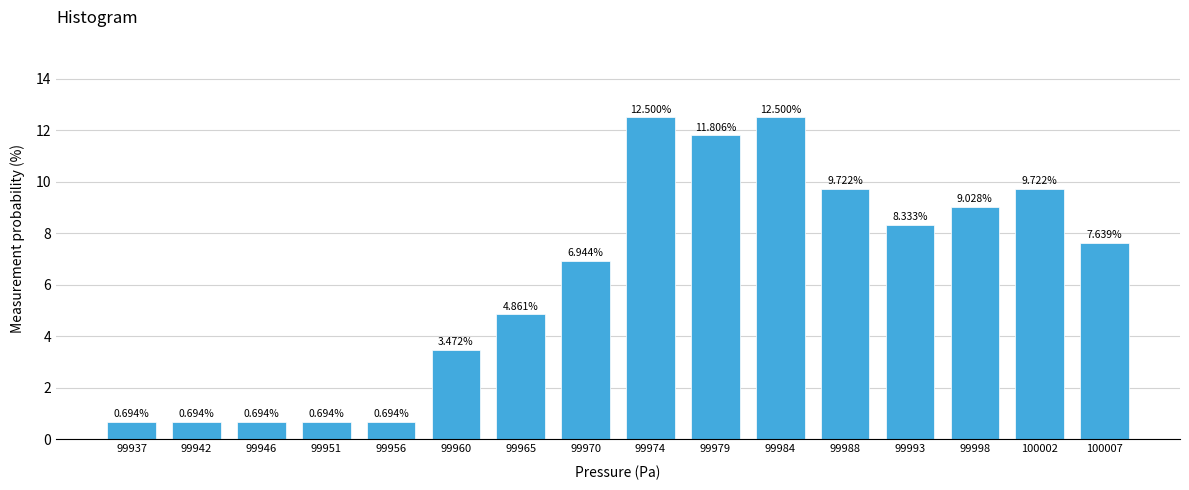

What is the difference between the second highest and second lowest values?

11.8